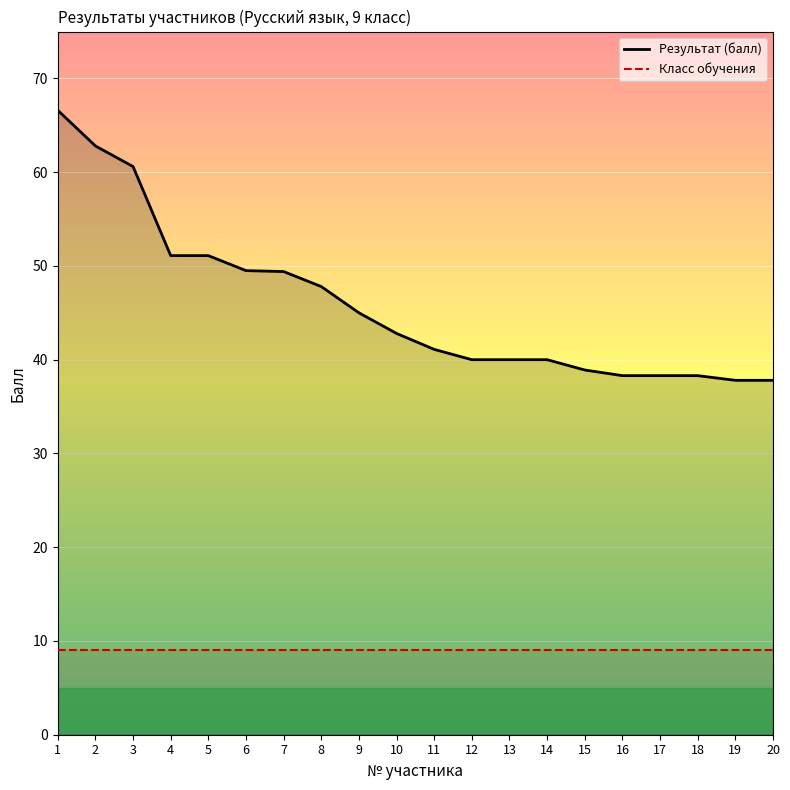

Which has a higher value, 9 or 12?

9